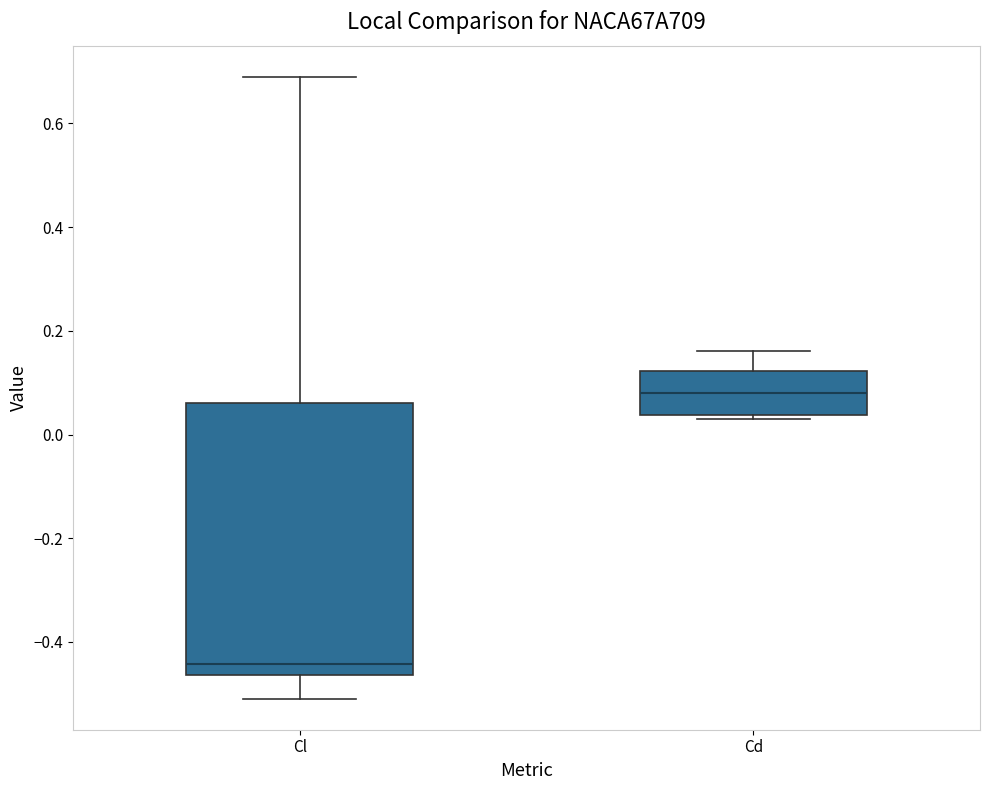

Which box has the lowest median line?

Cl